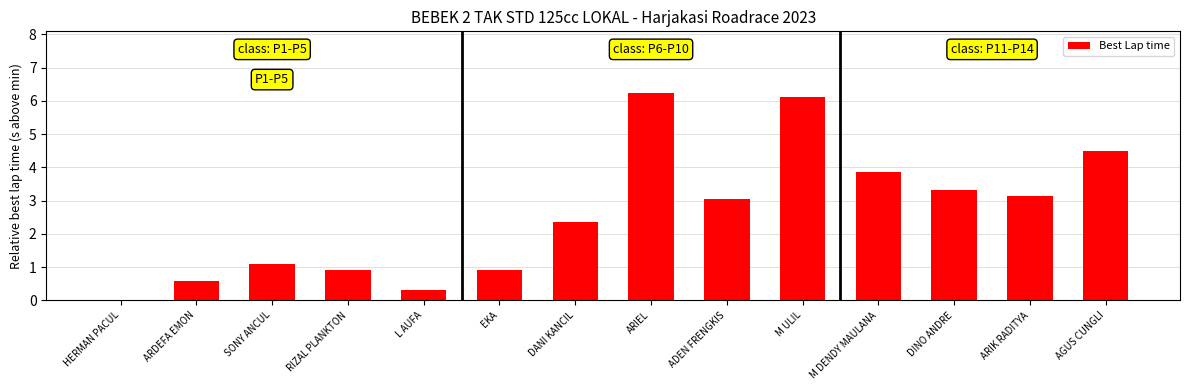

Is it true that the value at DINO ANDRE is 5.8?

False